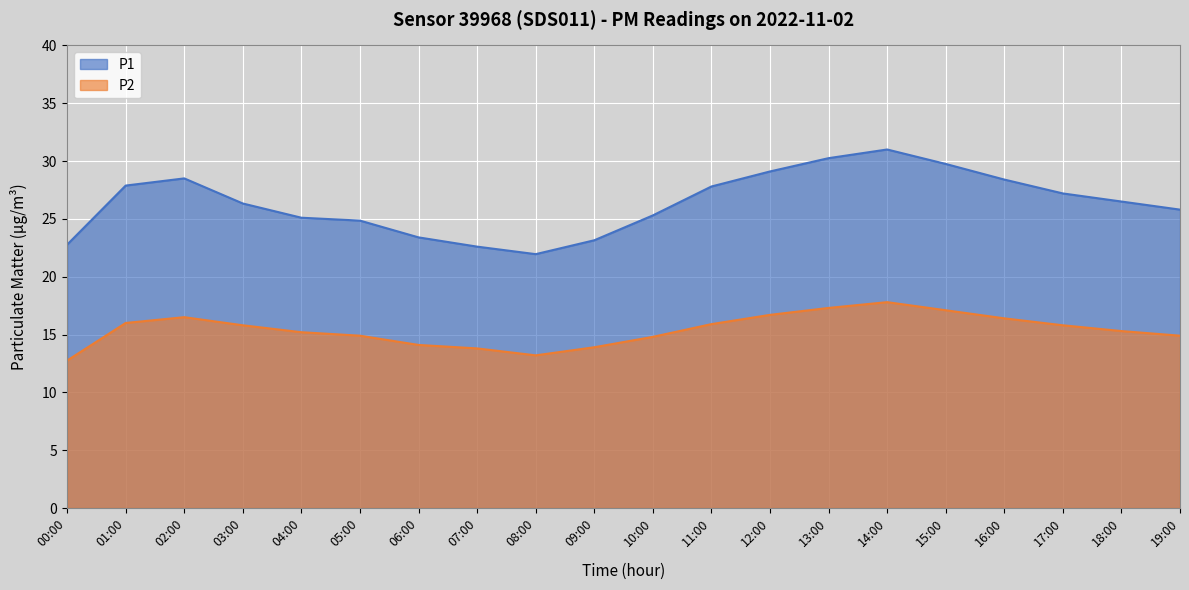

How many data points in P2 are less than 15?

8